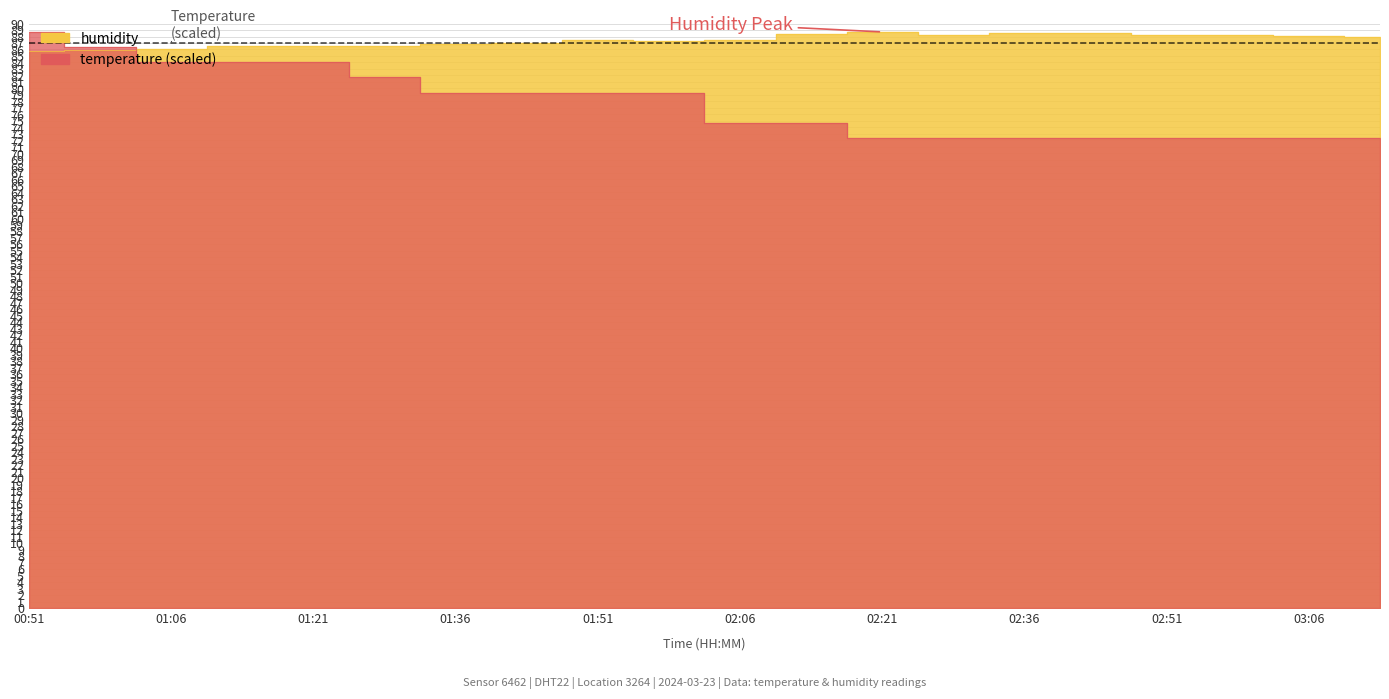

Where do humidity and temperature first cross each other?

00:59 and 01:06